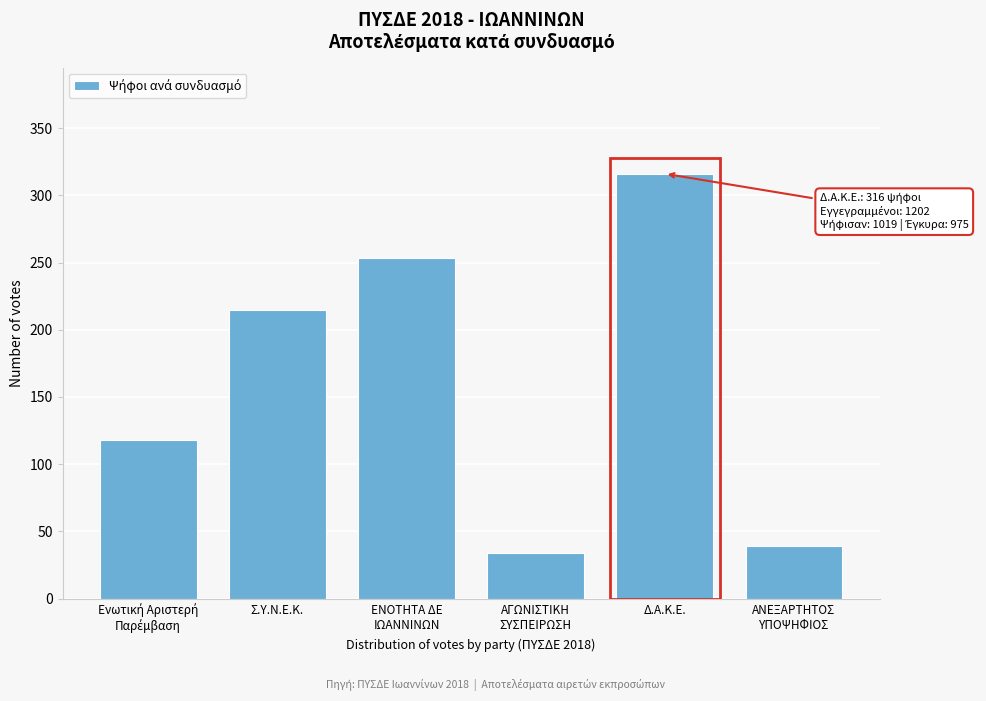

Reading right to left, list all the values displayed in this chart.

39	316	34	253	215	118